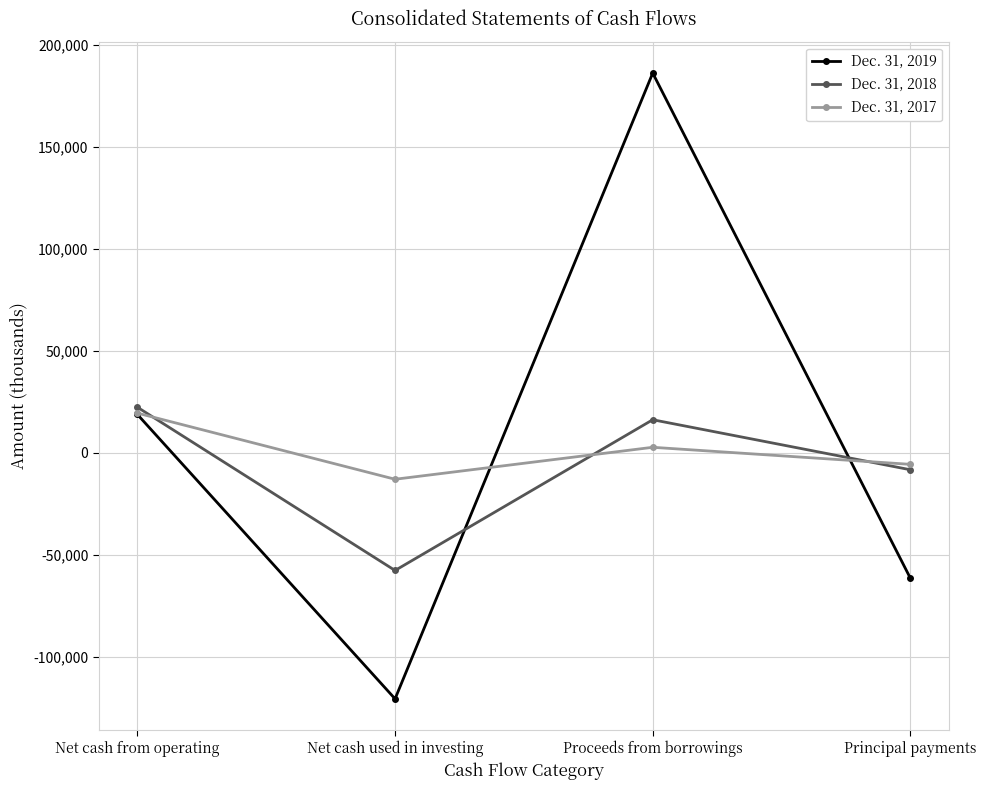

Is it true that Dec. 31, 2019 equals -38000 at Principal payments?

False